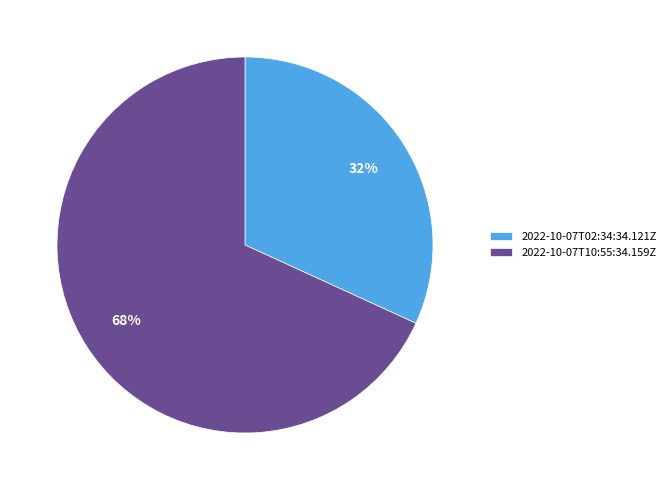

Combined, do 2022-10-07T10:55:34.159Z and 2022-10-07T02:34:34.121Z account for over 50%?

Yes